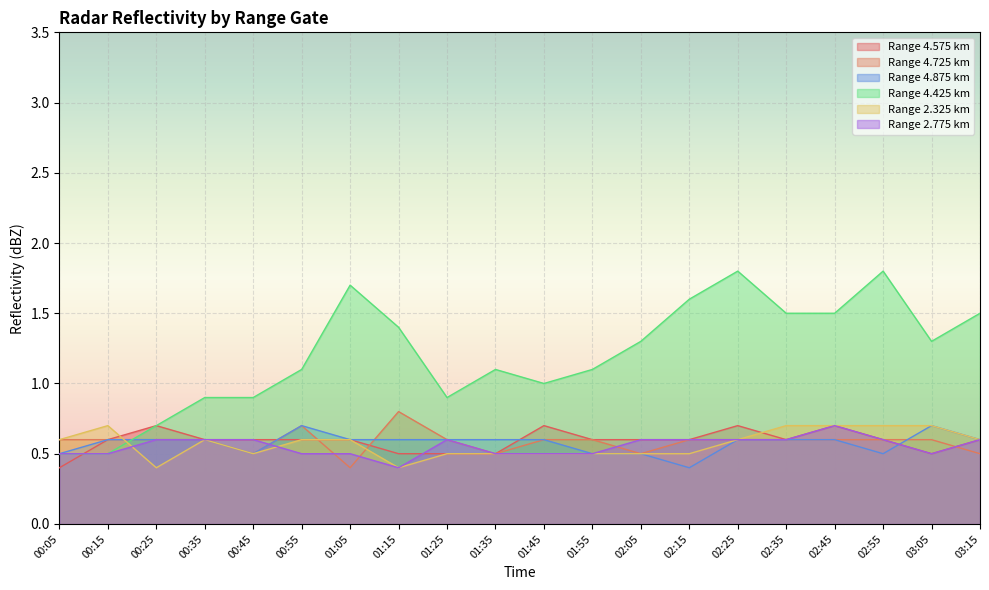

What is the label of the 17th point from the left?

02:45